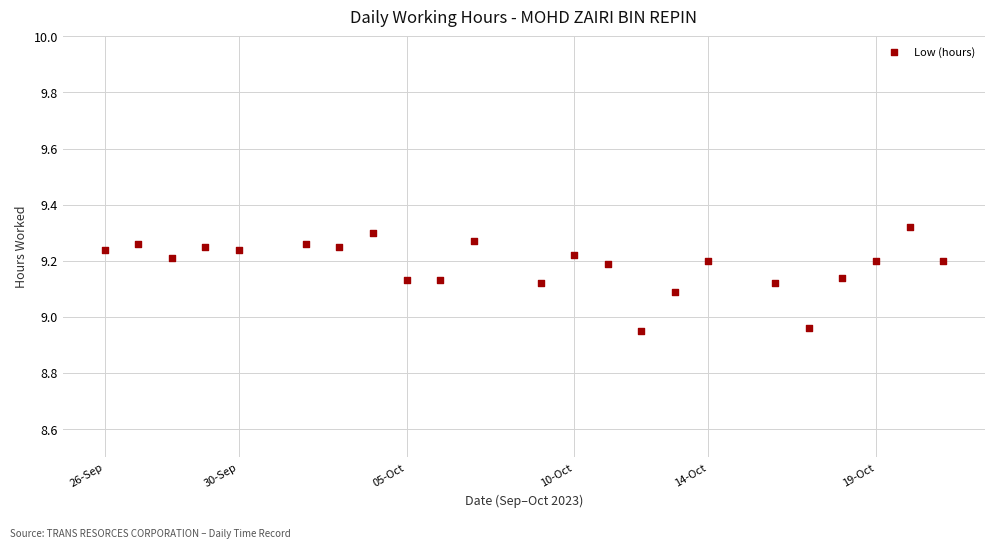

What is the range of X values (max minus min)?

25.0